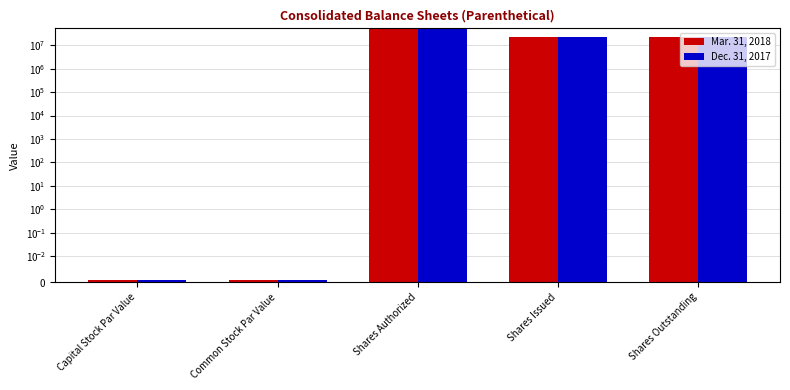

What position from the left is Capital Stock Par Value?

1